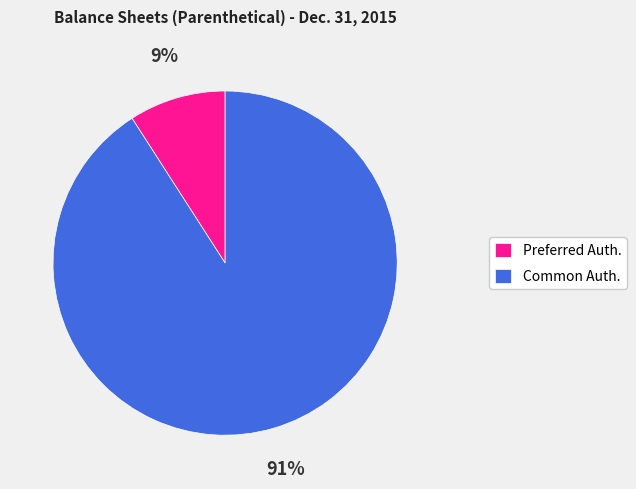

Does any single category account for the majority?

Yes